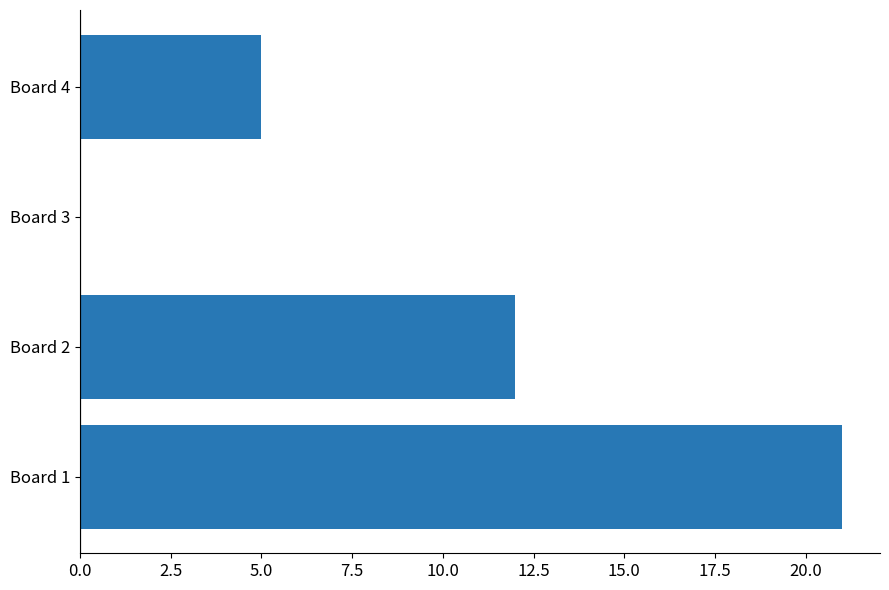

The value at Board 2 is 12. True or false?

True